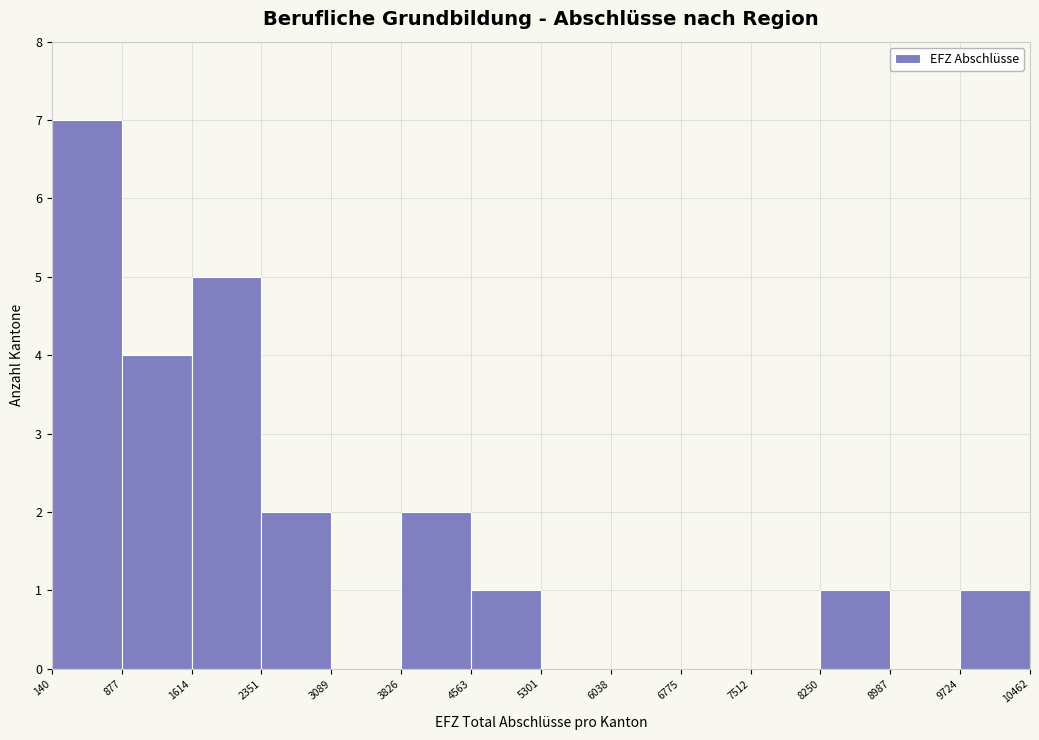

Over which range of the x-axis is the bar tallest?

140 to 877